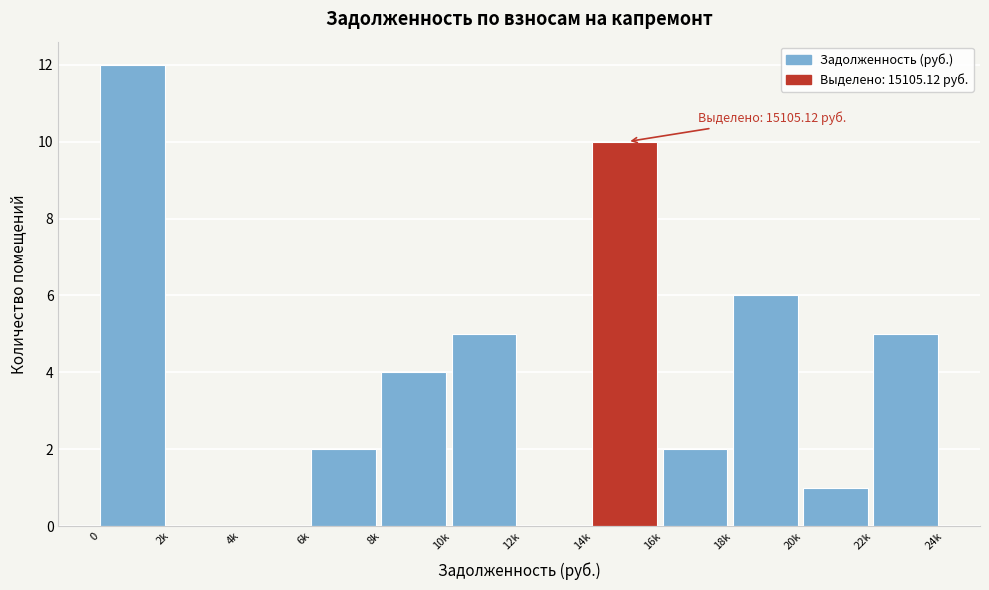

Reading left to right, transcribe all the data shown in this chart.

0=12	2k=0	4k=0	6k=2	8k=4	10k=5	12k=0	14k=10	16k=2	18k=6	20k=1	22k=5